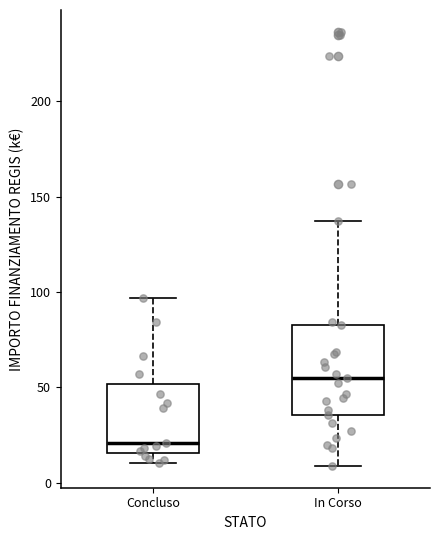

Where is the upper edge of the box for In Corso on the y-axis? The values are not printed on the chart, so give them approximately, as read against the axis.

85